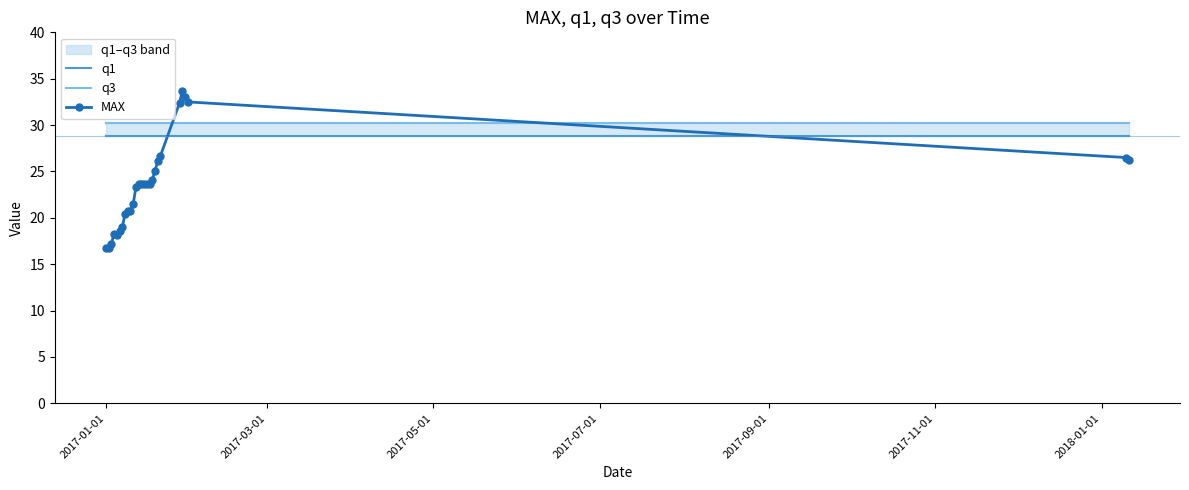

True or false: MAX has more than 1 points higher than both neighbors.

True